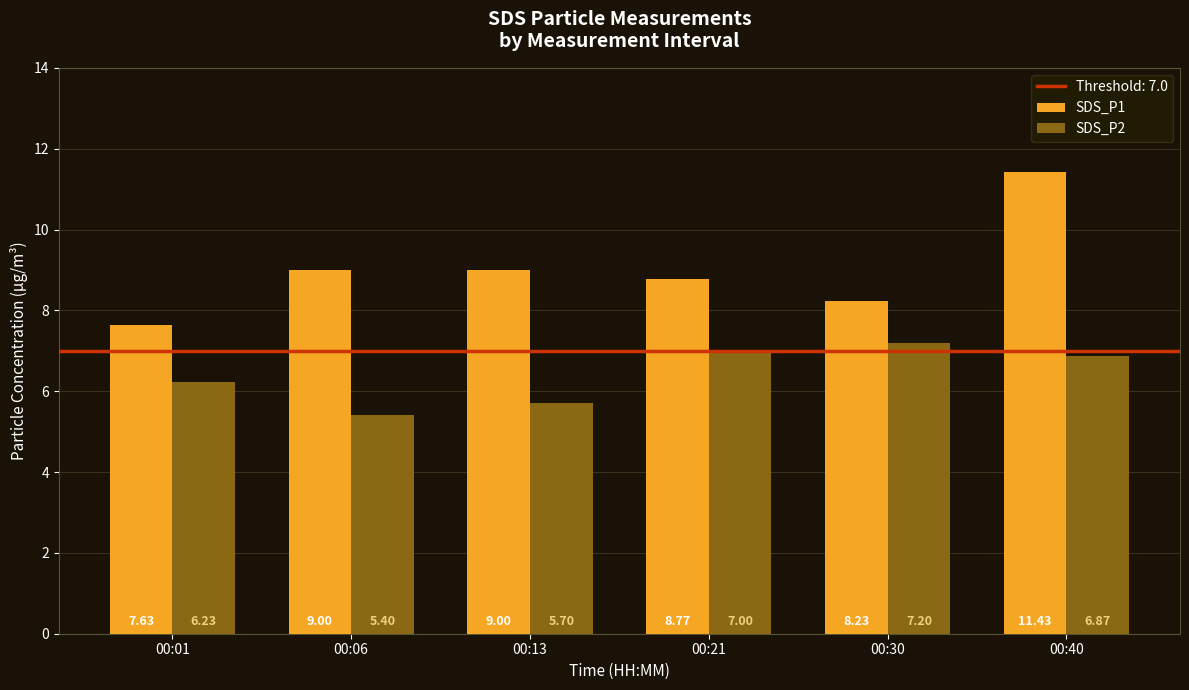

How many bars are there in total?

12